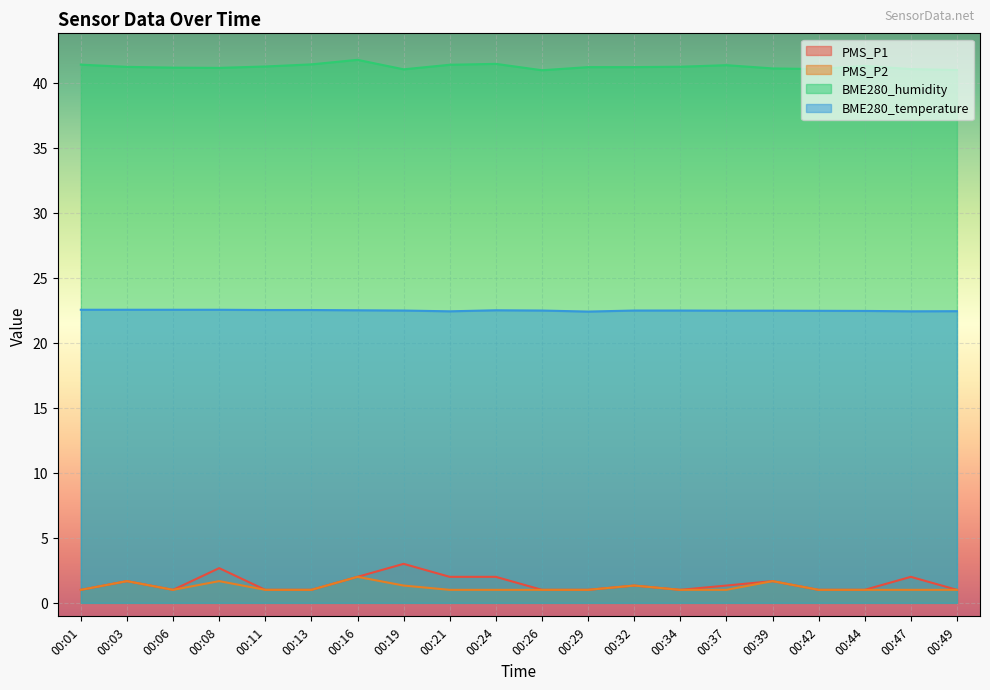

What is the difference between the BME280_temperature values at 00:37 and 00:06?

0.1